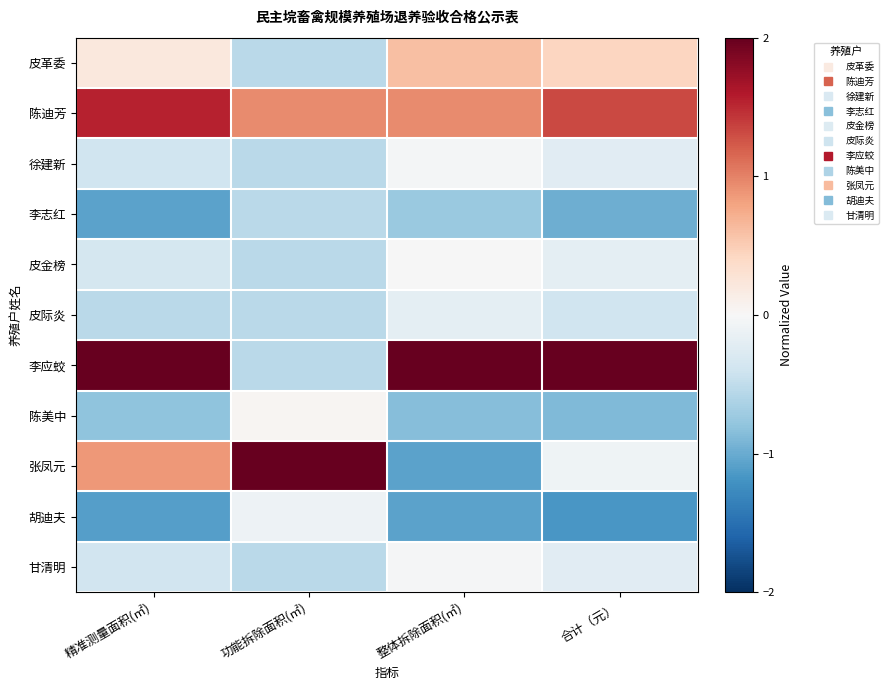

How many categories are shown in the chart?

4